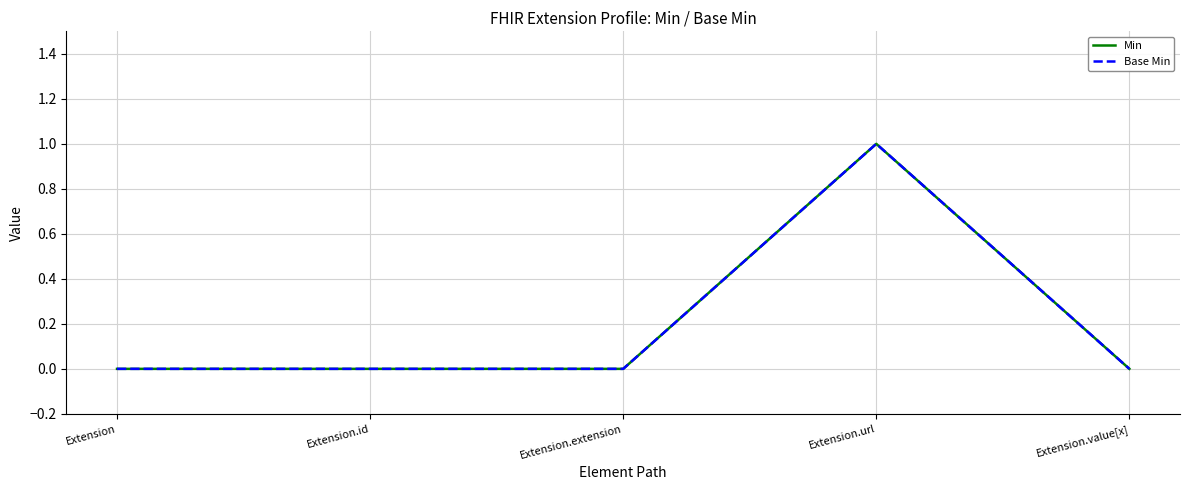

True or false: Min and Base Min cross at least once.

False